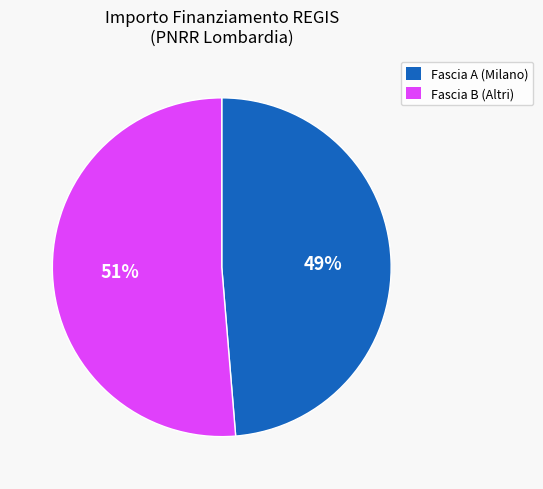

Is there any slice that represents more than half of the pie?

Yes